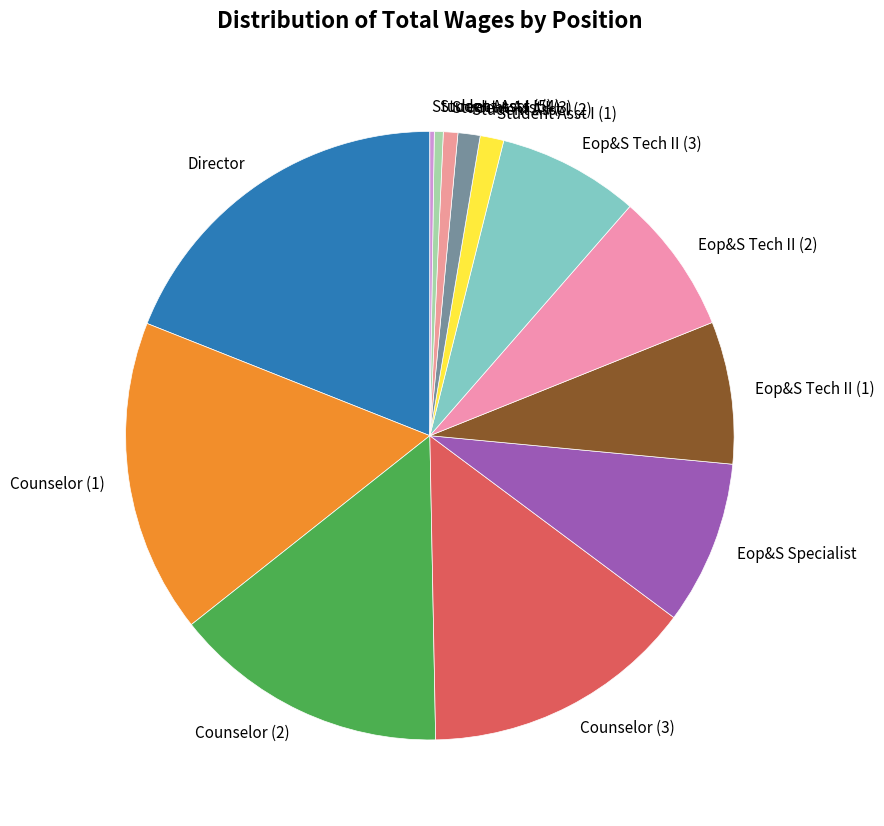

Which slice is the largest?

Director